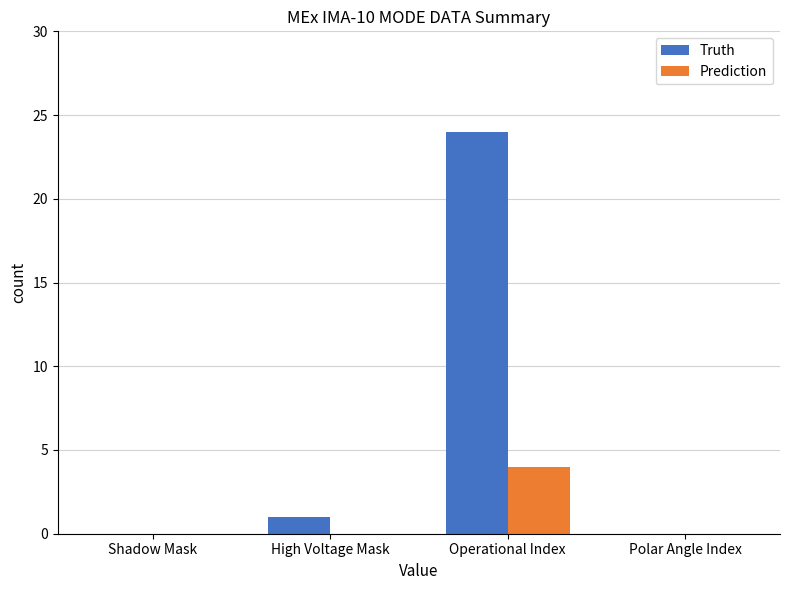

The value of Truth at Operational Index is 32. True or false?

False